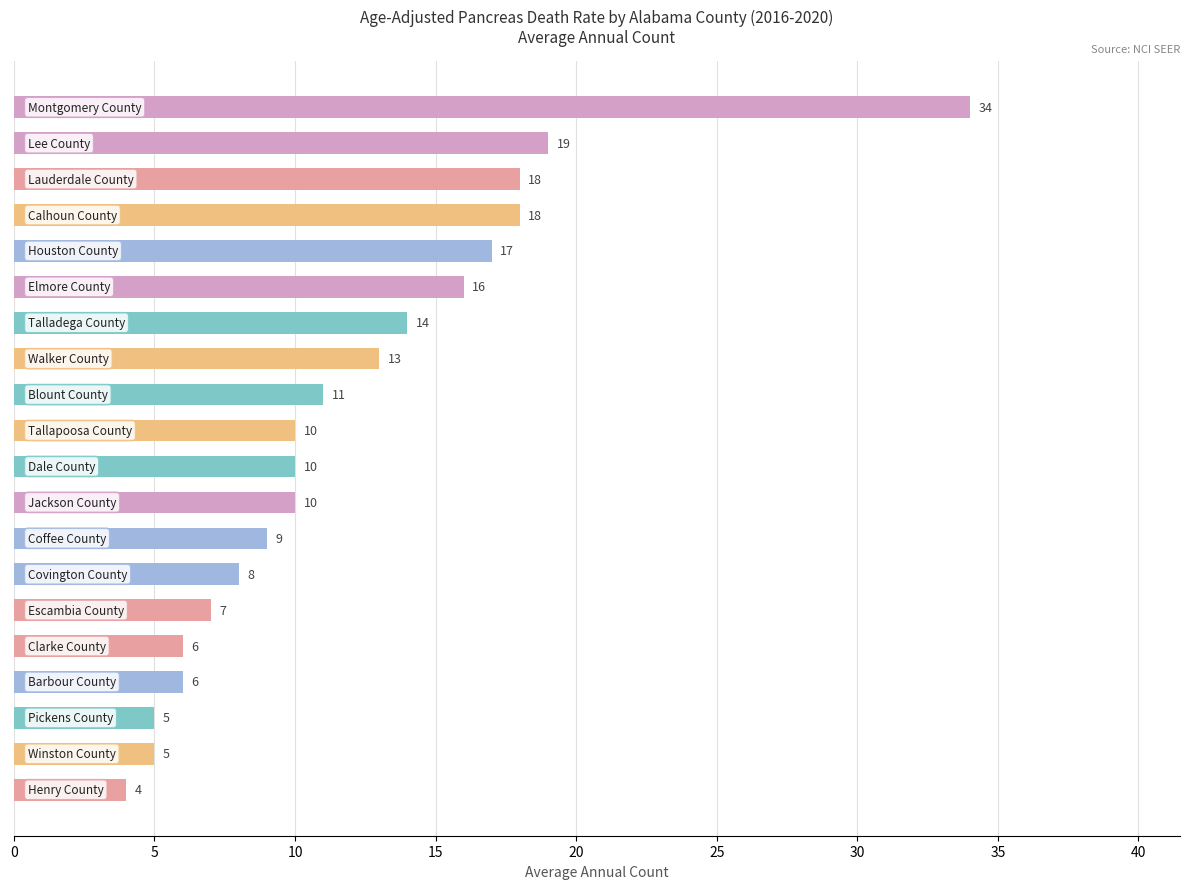

What is the value of the 20th bar from the top?

4